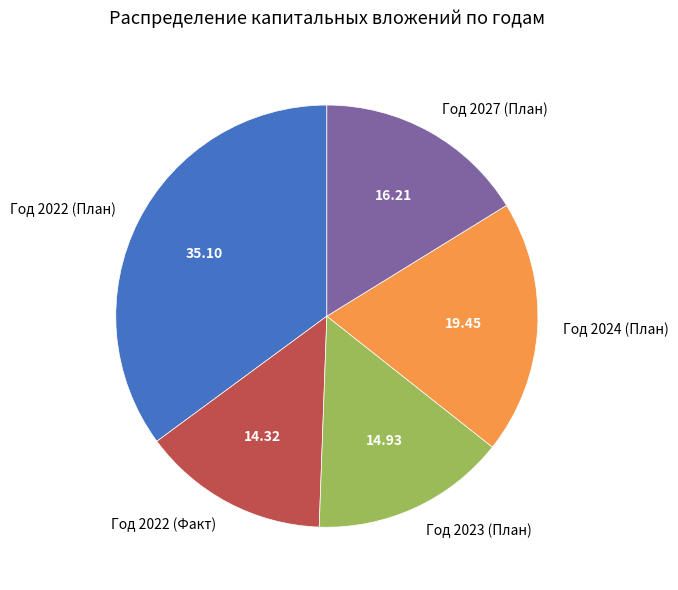

Rank the categories by value from highest to lowest.

Год 2022 (План), Год 2024 (План), Год 2027 (План), Год 2023 (План), Год 2022 (Факт)